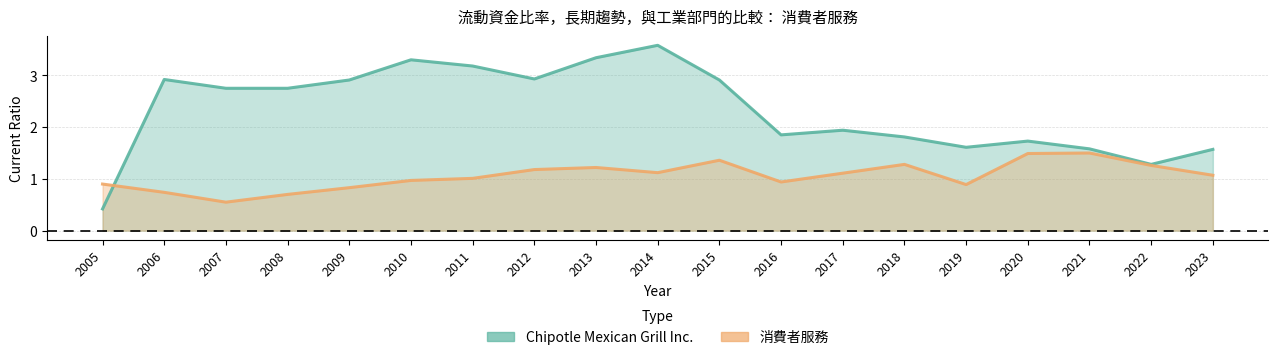

Which category has the lowest value in the Chipotle Mexican Grill Inc. series?

2005